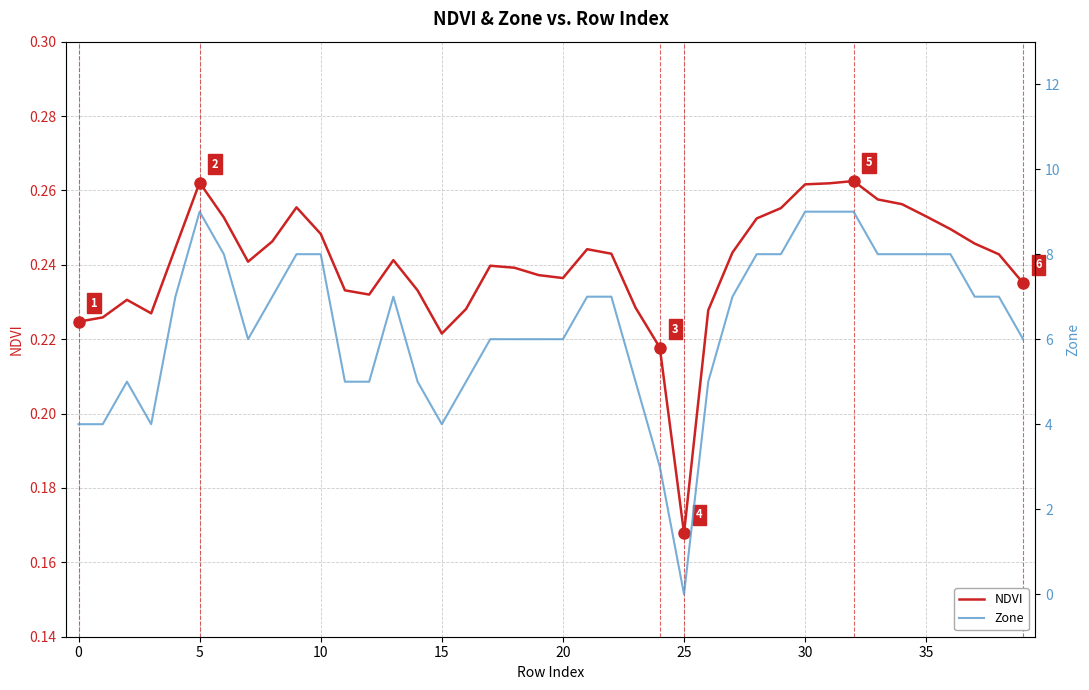

How many interior local peaks does the Zone series have?

3